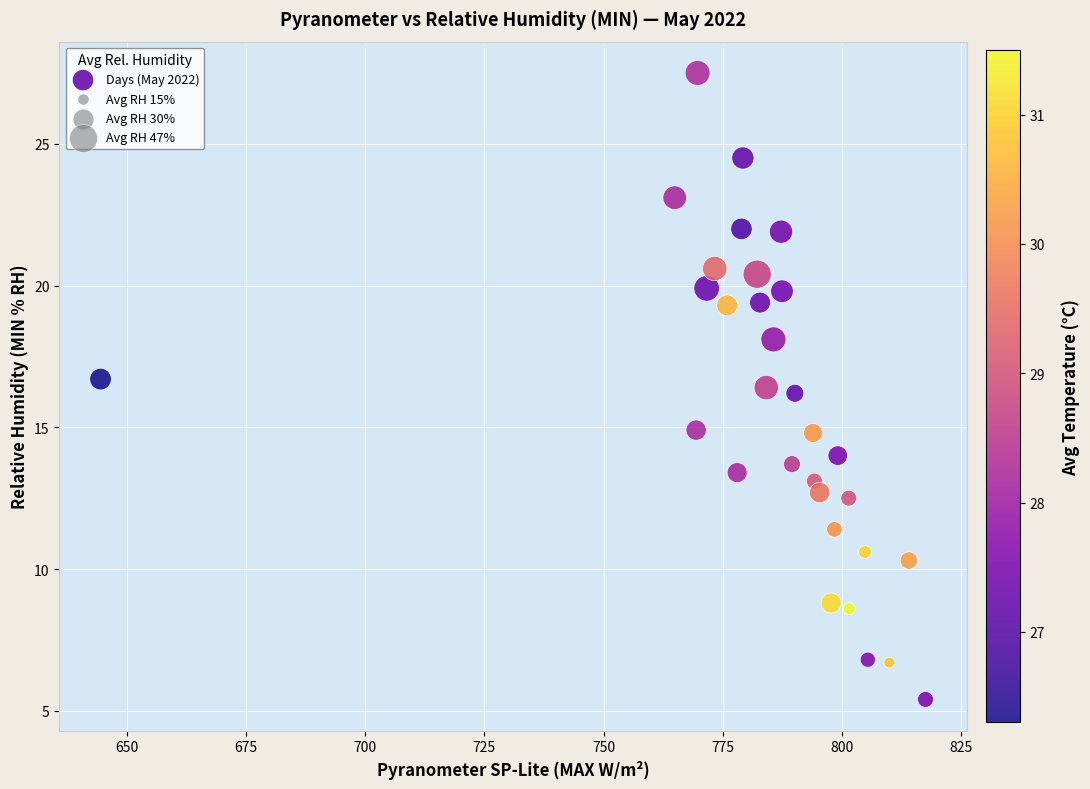

What is the range of Y values (max minus min)?

22.1